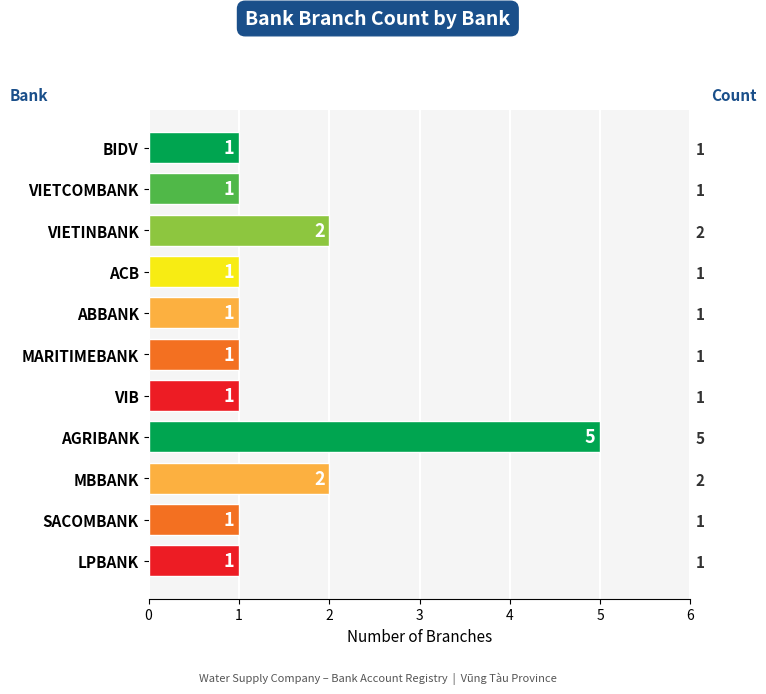

Rank the categories by value from highest to lowest.

AGRIBANK, VIETINBANK, MBBANK, BIDV, VIETCOMBANK, ACB, ABBANK, MARITIMEBANK, VIB, SACOMBANK, LPBANK